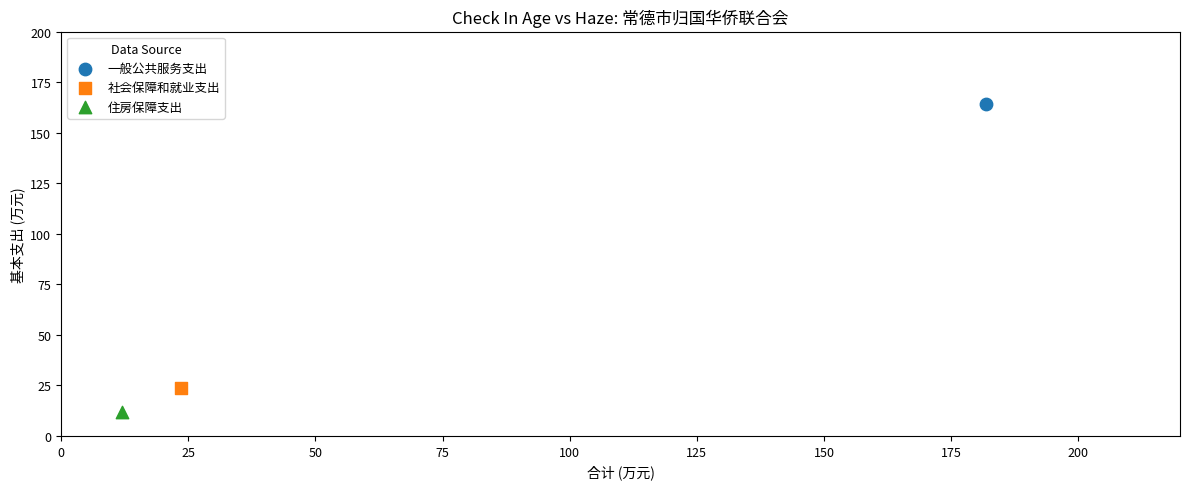

What are all the series names shown in the legend?

一般公共服务支出, 社会保障和就业支出, 住房保障支出